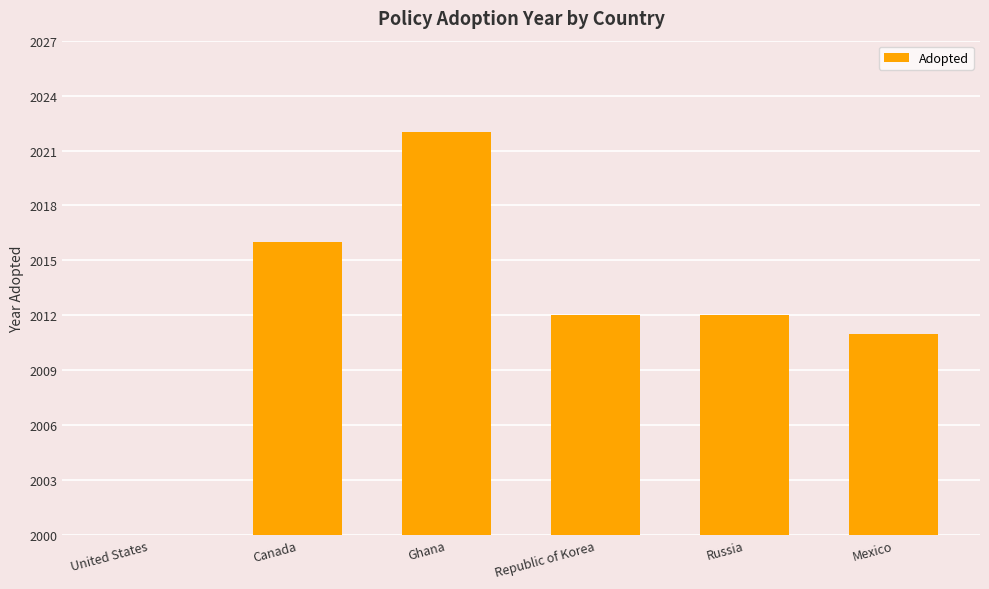

What is the label of the 1st bar from the left?

United States